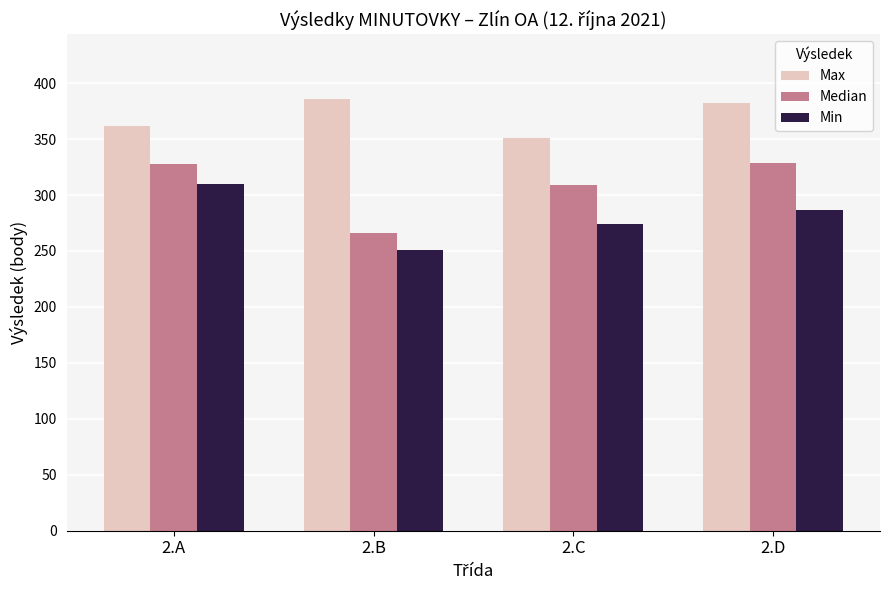

What is the greatest value displayed?

385.8